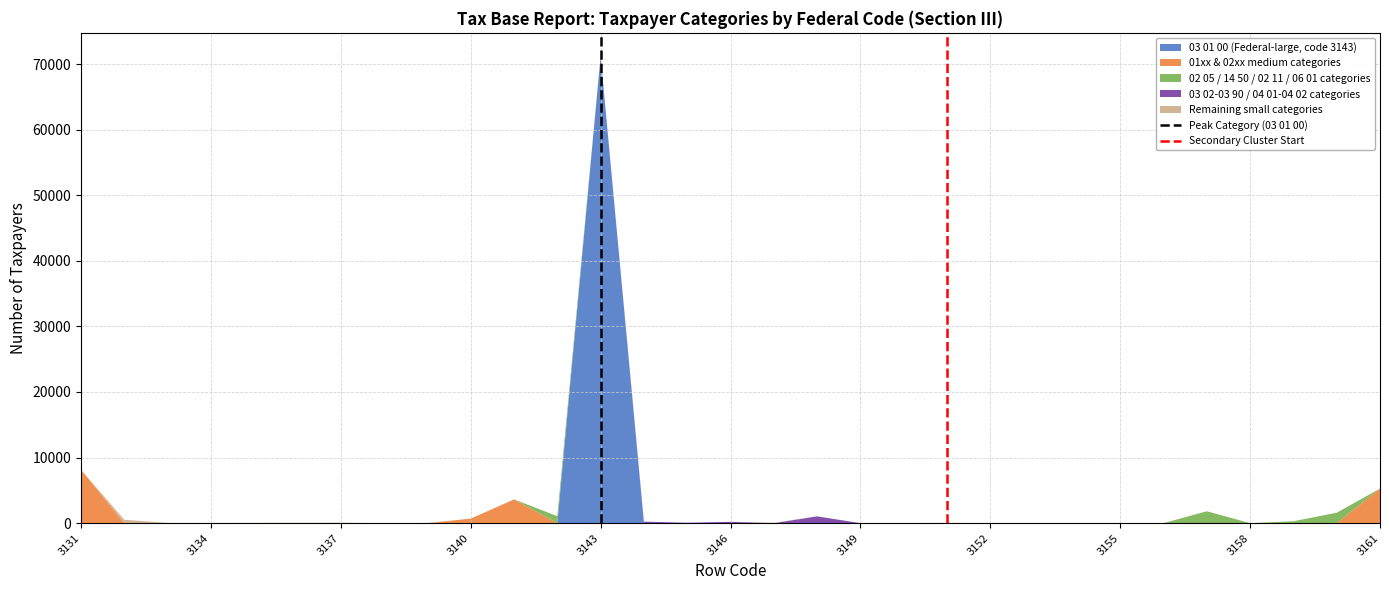

At which category is the sum across all series the highest?

3143